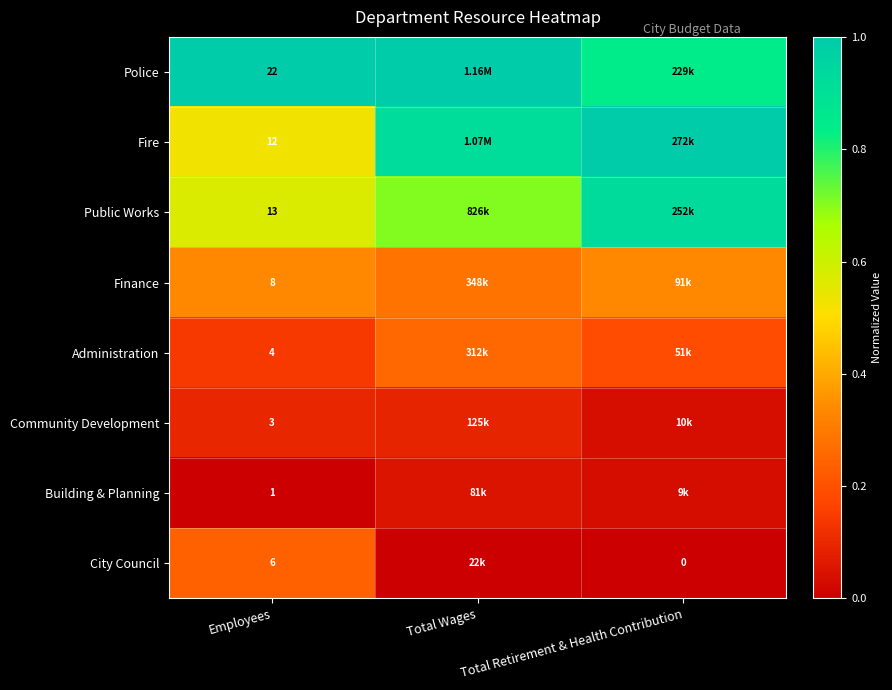

Is the value of Finance at Employees greater than the value of Public Works at Employees?

No